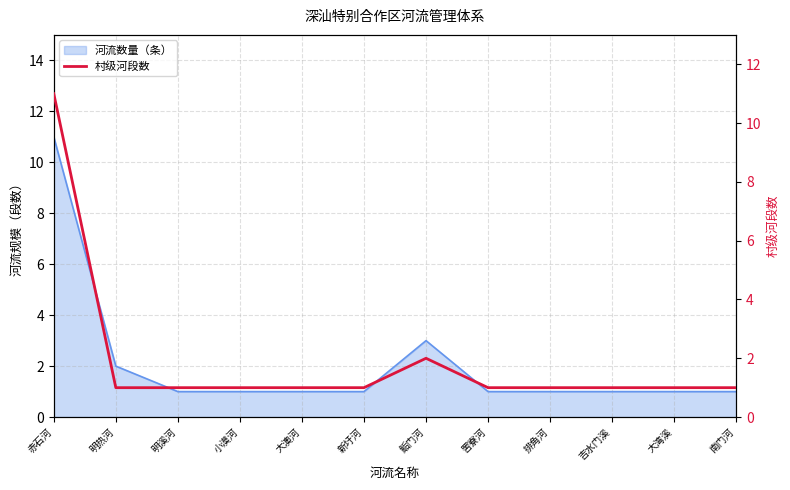

What is the greatest value displayed?

11